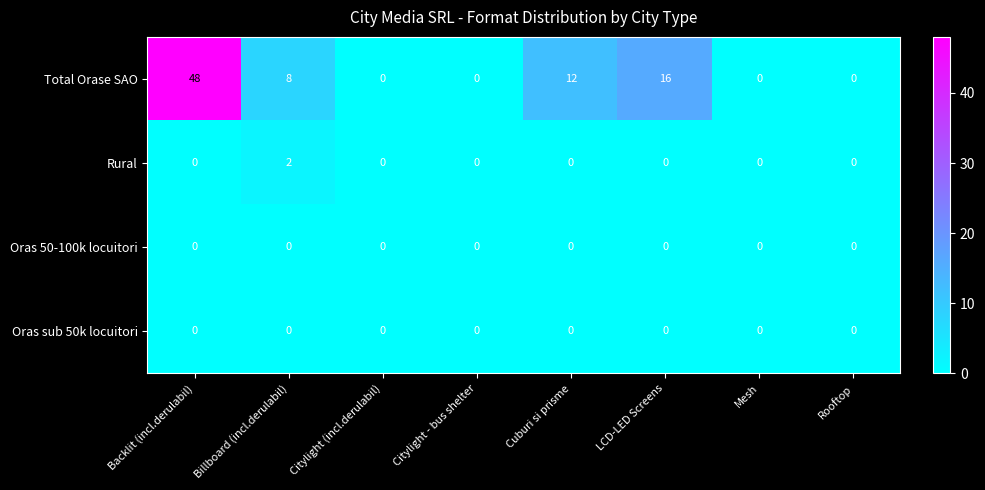

How many series are shown in this chart?

4